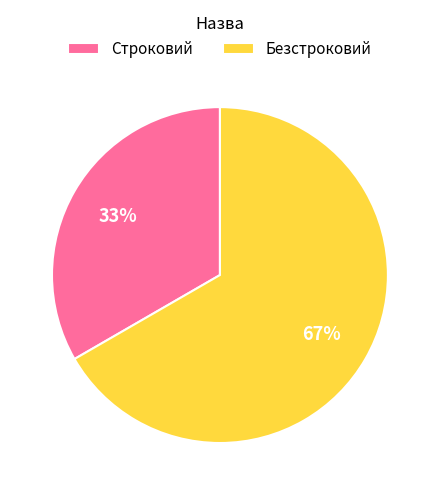

Is Строковий the majority of the pie?

No